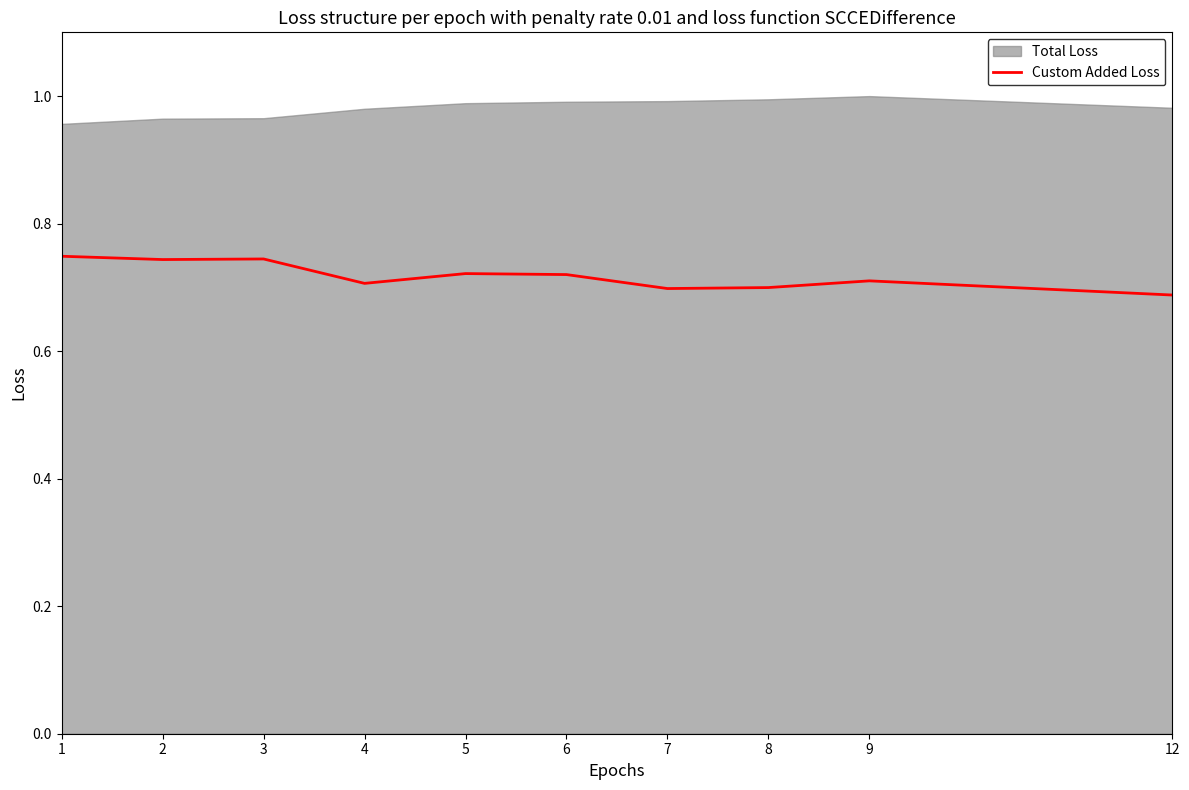

What is the value of the 8th point from the left?

0.7